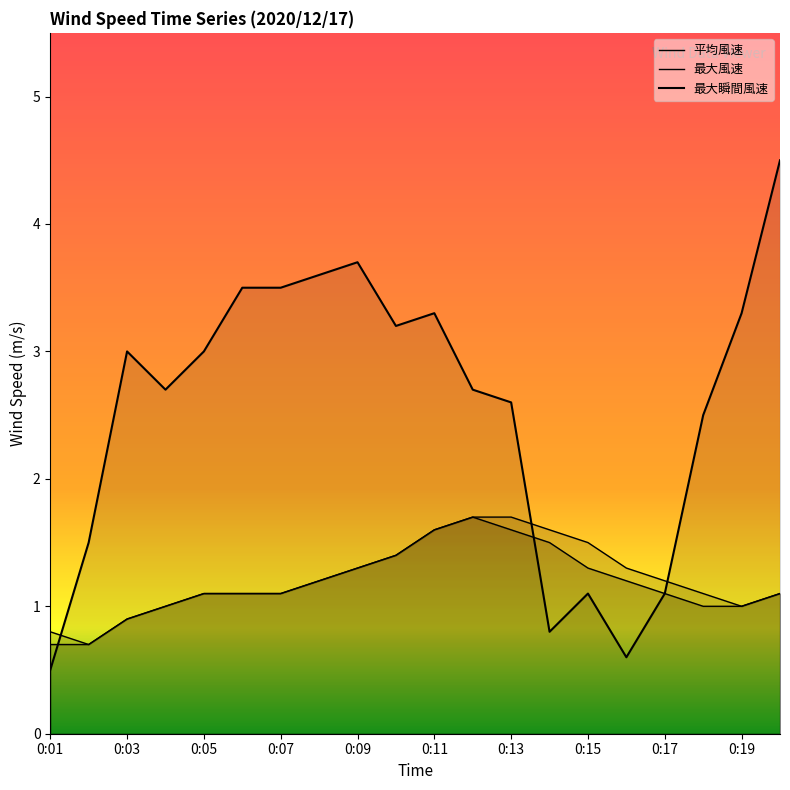

At how many categories does at least one series exceed 4?

1